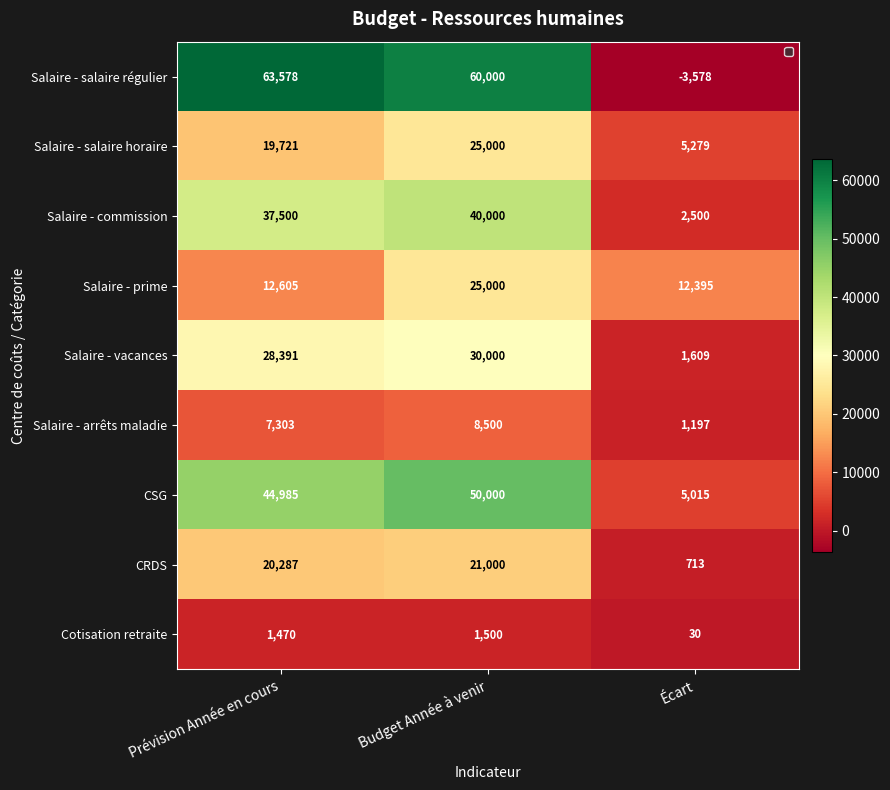

At how many categories does at least one series exceed 37185?

2